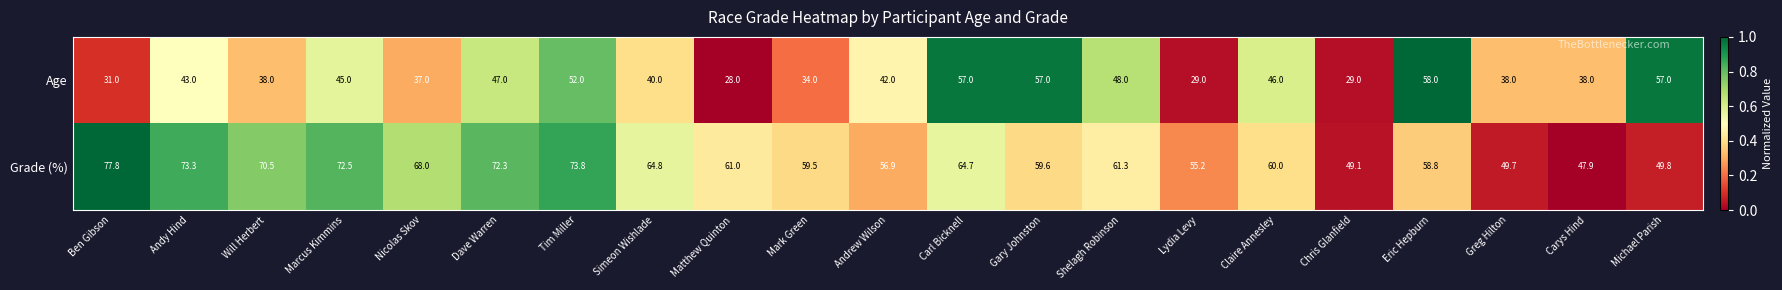

Which series has the largest total across all categories?

Grade (%)